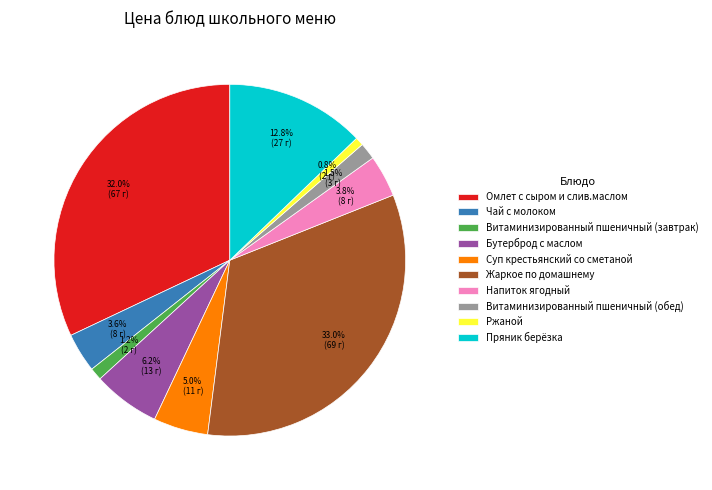

What percentage is the Ржаной slice, to the nearest percent?

1%